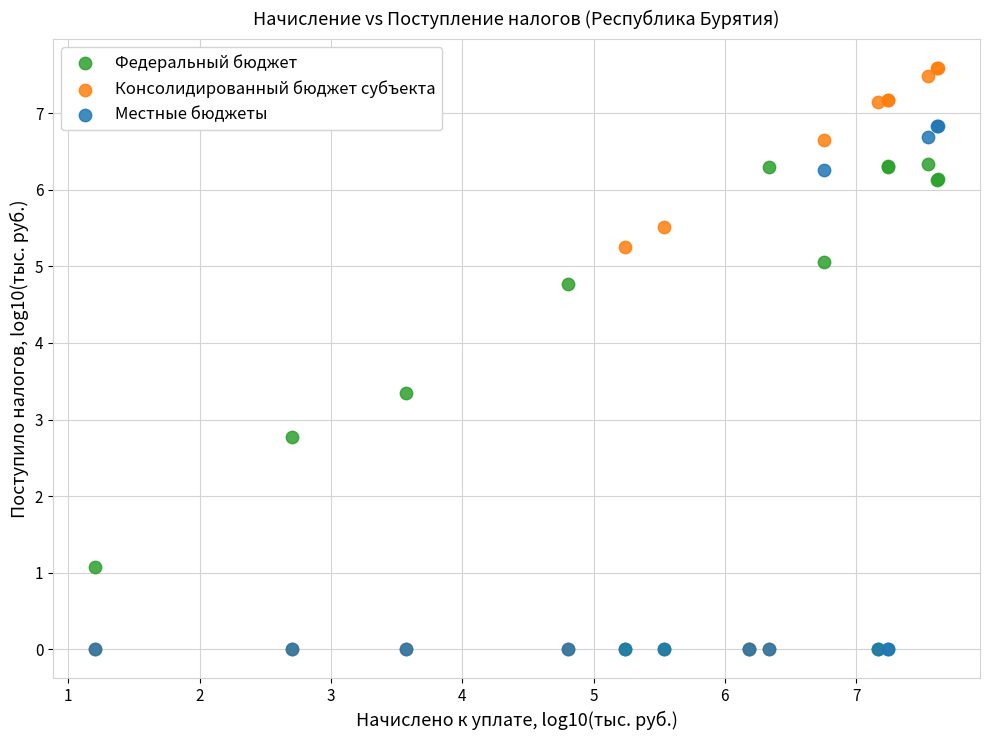

In the Консолидированный бюджет субъекта series, what Y value is closest to 3?

5.3